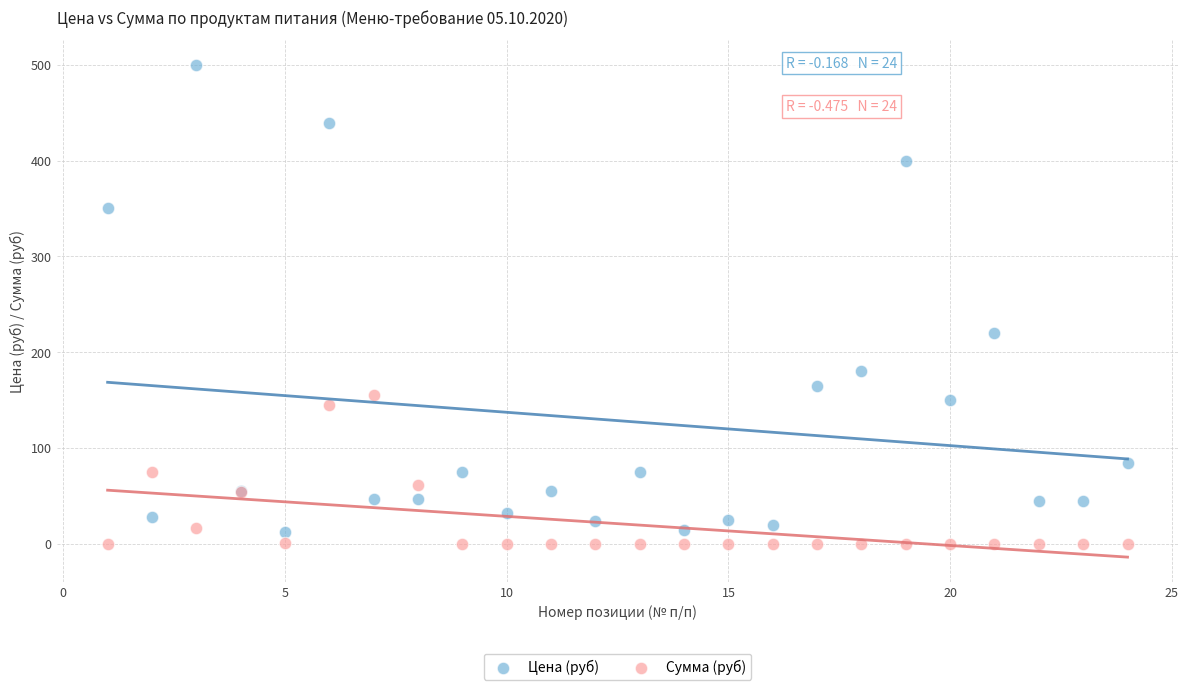

What are all the series names shown in the legend?

Цена (руб), Сумма (руб)